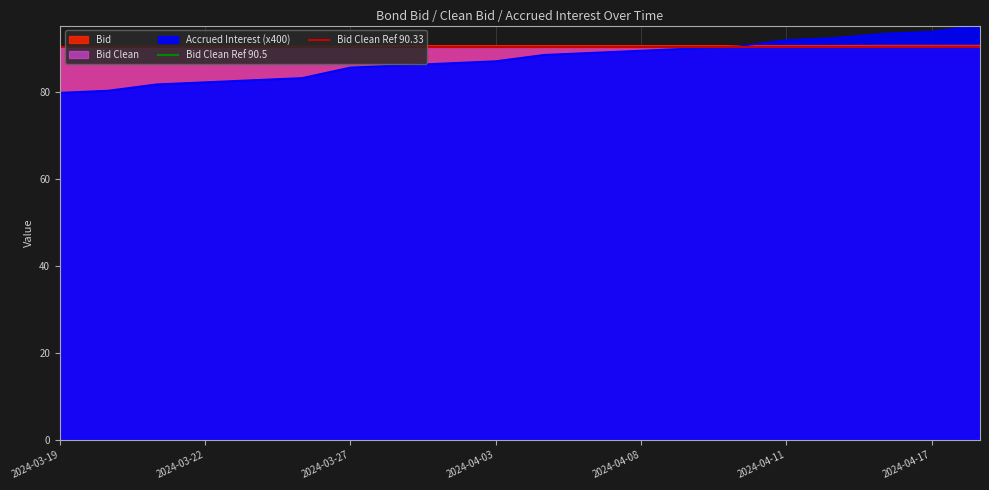

How many lines are shown in the chart?

2